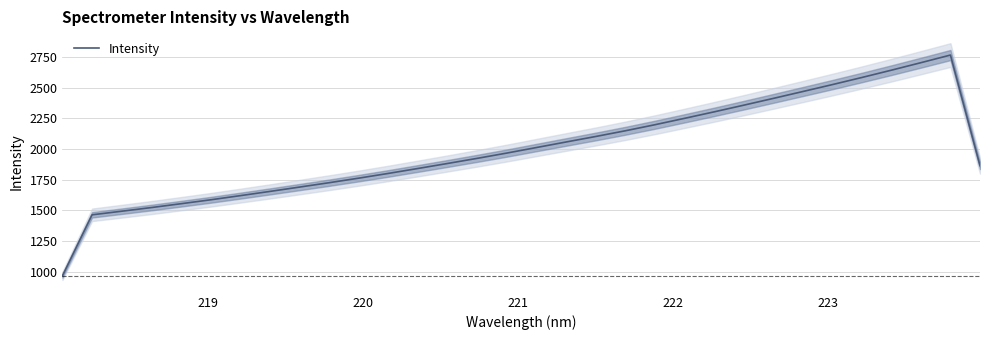

What is the maximum value for Intensity?

2765.2